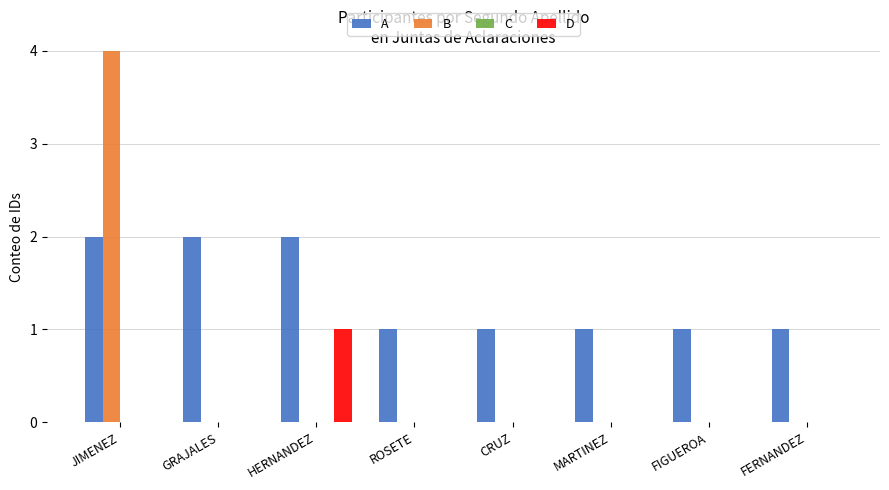

Is the value of B at FIGUEROA greater than the value of A at FIGUEROA?

No